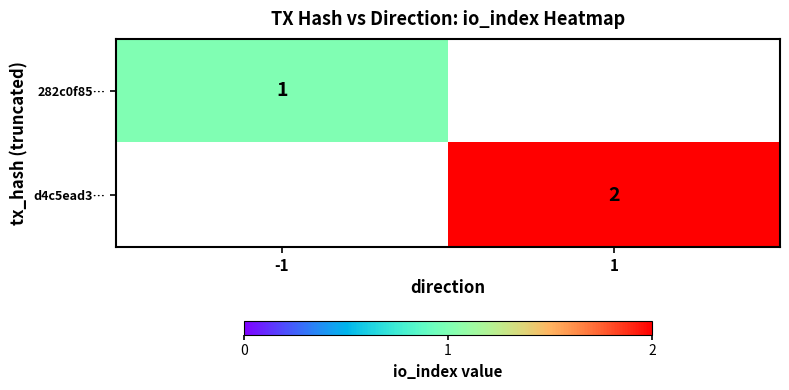

The 282c0f85… series shows 1 at -1. True or false?

True